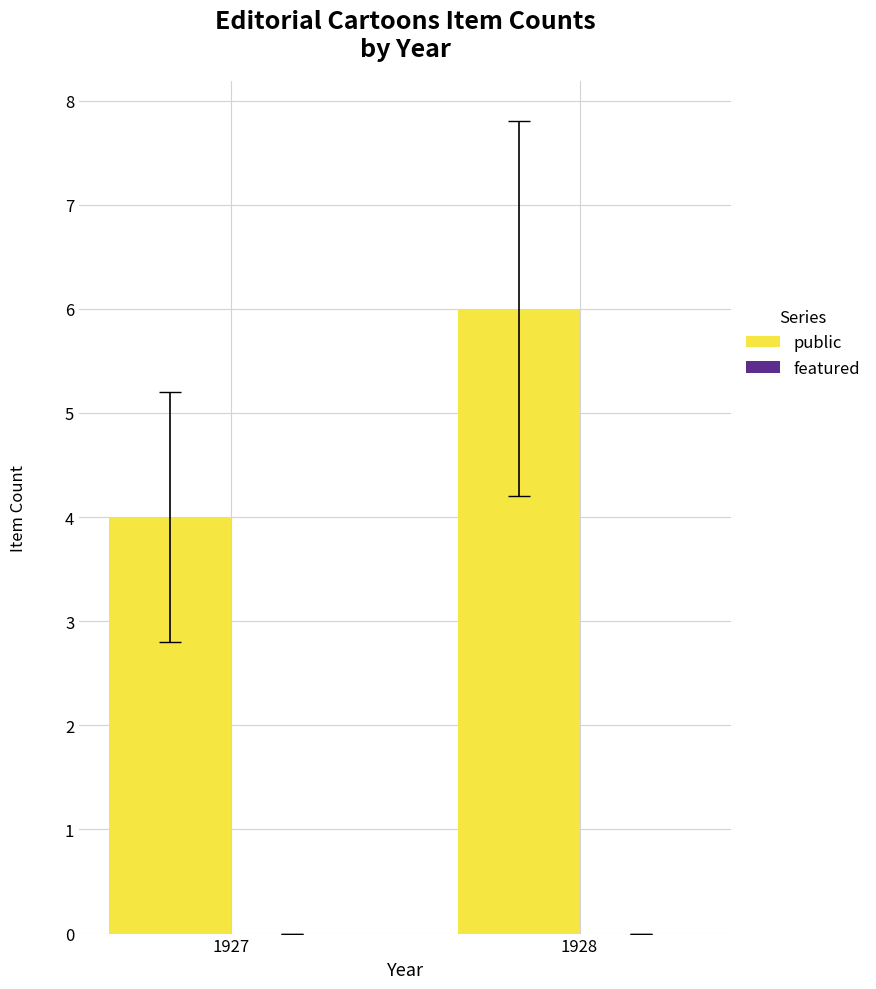

What is the minimum value shown in the chart?

4